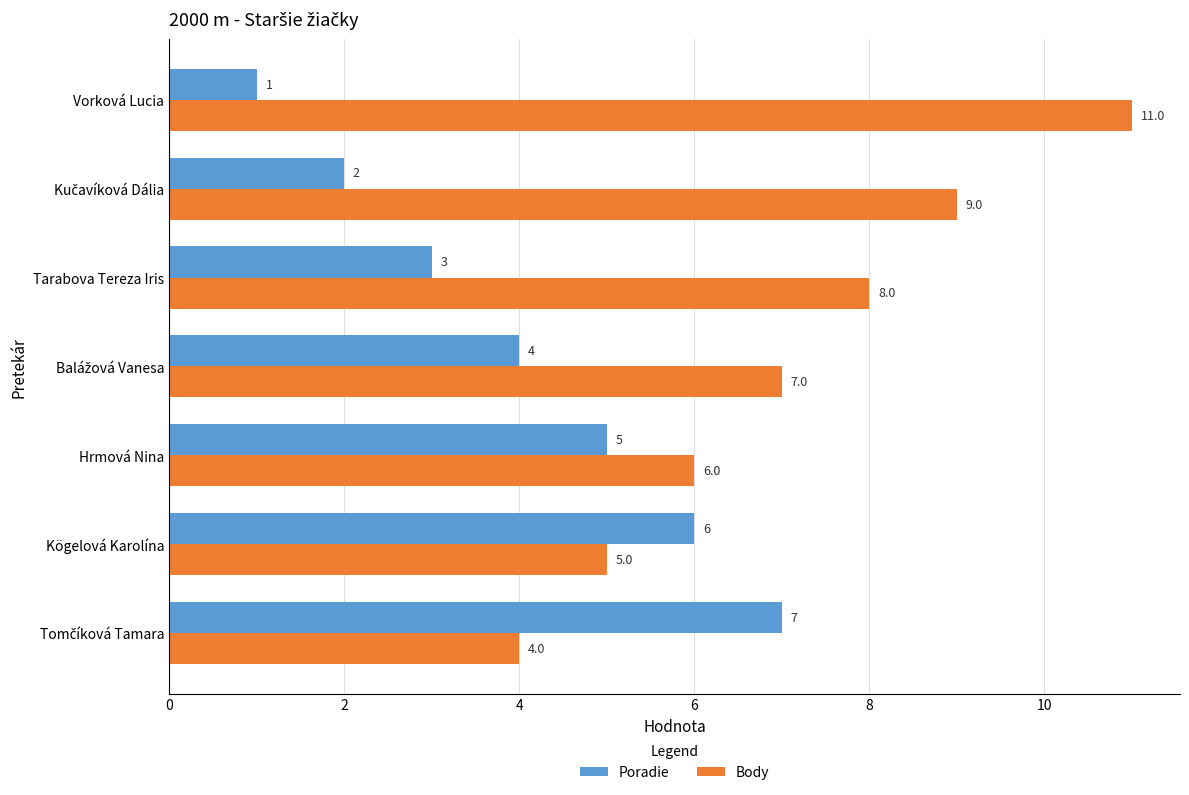

At which category is the sum across all series the highest?

Vorková Lucia